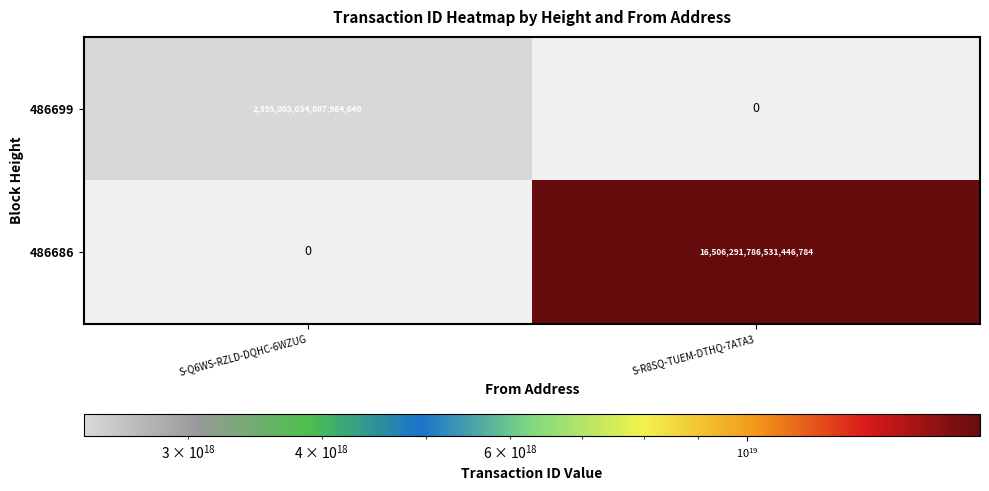

Rank the series at S-R8SQ-TUEM-DTHQ-7ATA3 from highest to lowest value.

486686, 486699